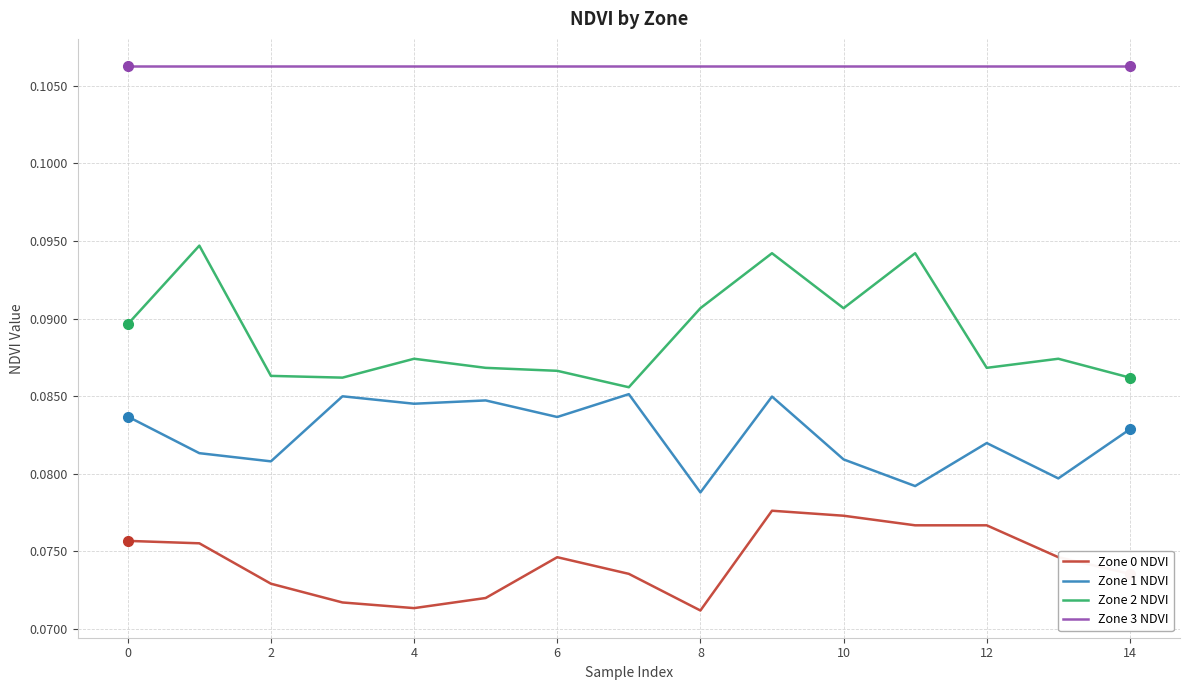

Which series has the widest spread of values?

Zone 2 NDVI